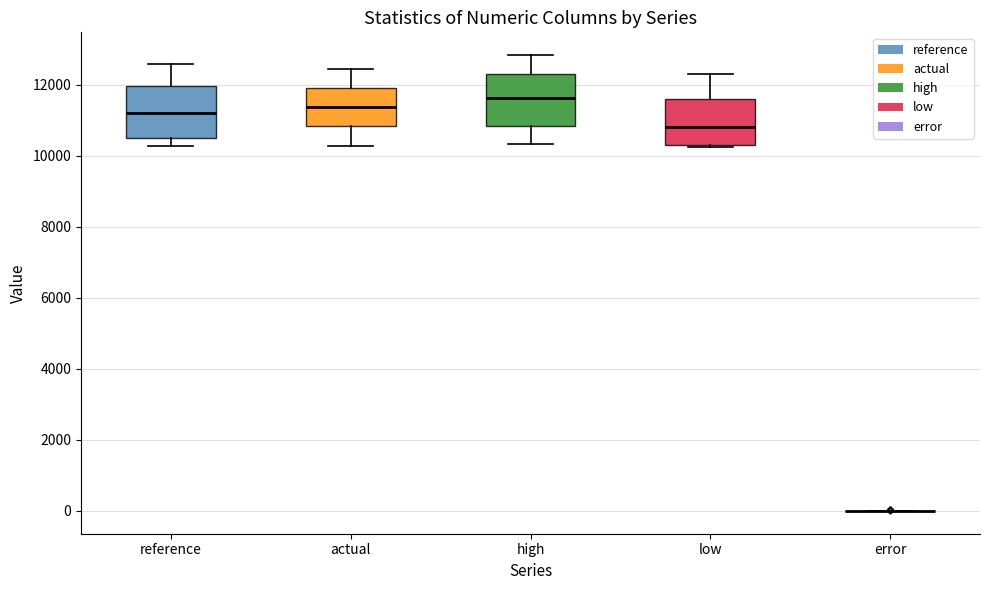

Reading left to right, transcribe this box plot: for each box, give where its median line is, the range the box spans, and where its two whiskers end, as read against the y-axis. The values are not printed on the chart, so give them approximately, as read against the axis.

reference: median 11200, box 10400 to 12000, whiskers 10200 to 12600
actual: median 11400, box 10800 to 12000, whiskers 10200 to 12400
high: median 11600, box 10800 to 12400, whiskers 10400 to 12800
low: median 10800, box 10400 to 11600, whiskers 10200 to 12200
error: box collapsed to a line at 0, whiskers 0 to 0